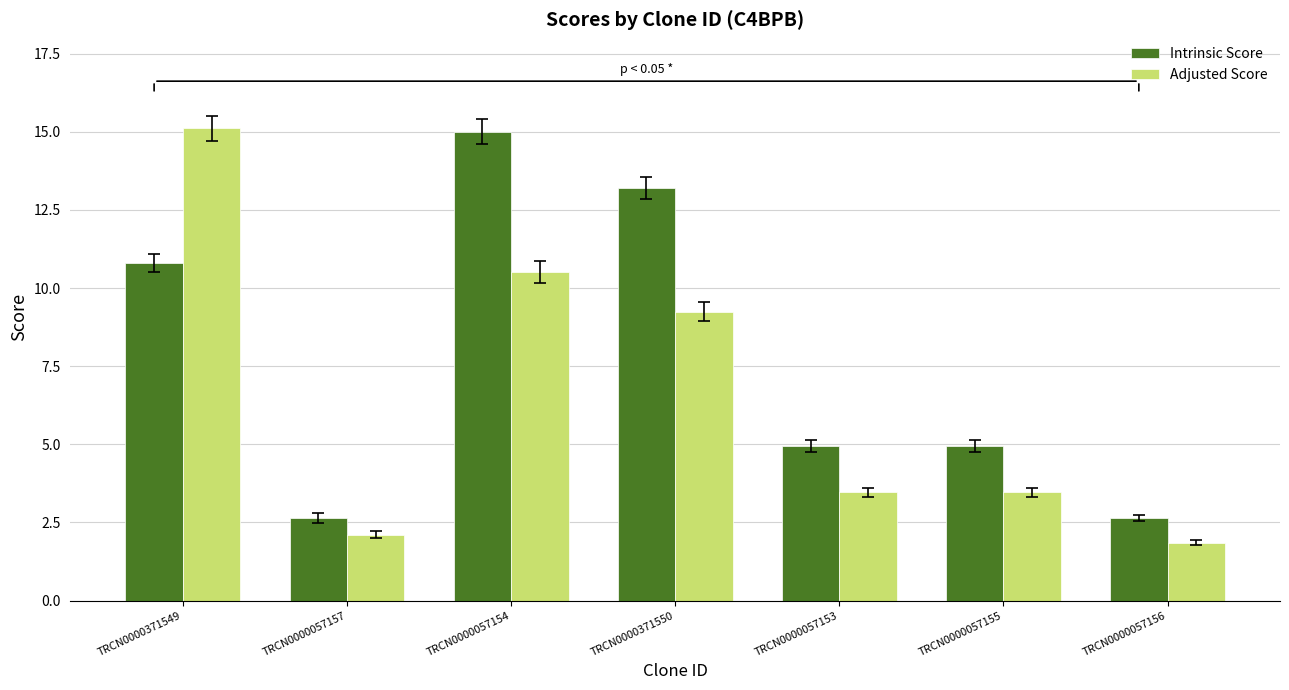

At which label does Adjusted Score reach its peak?

TRCN0000371549